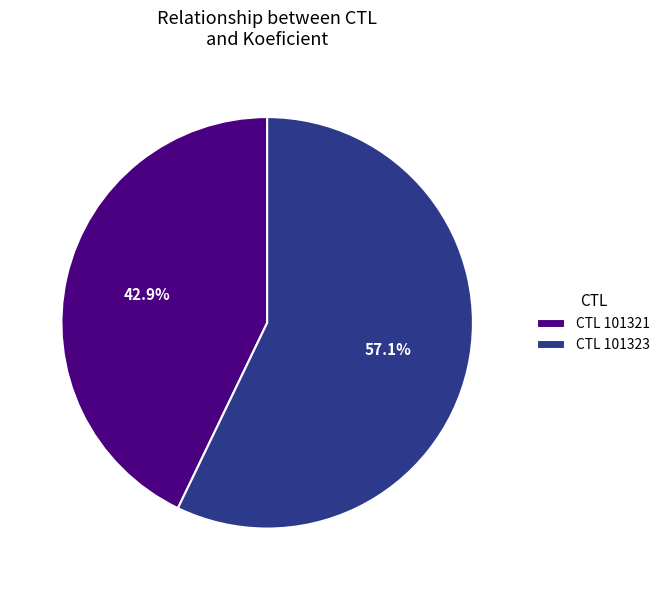

Which has a higher value, CTL 101323 or CTL 101321?

CTL 101323